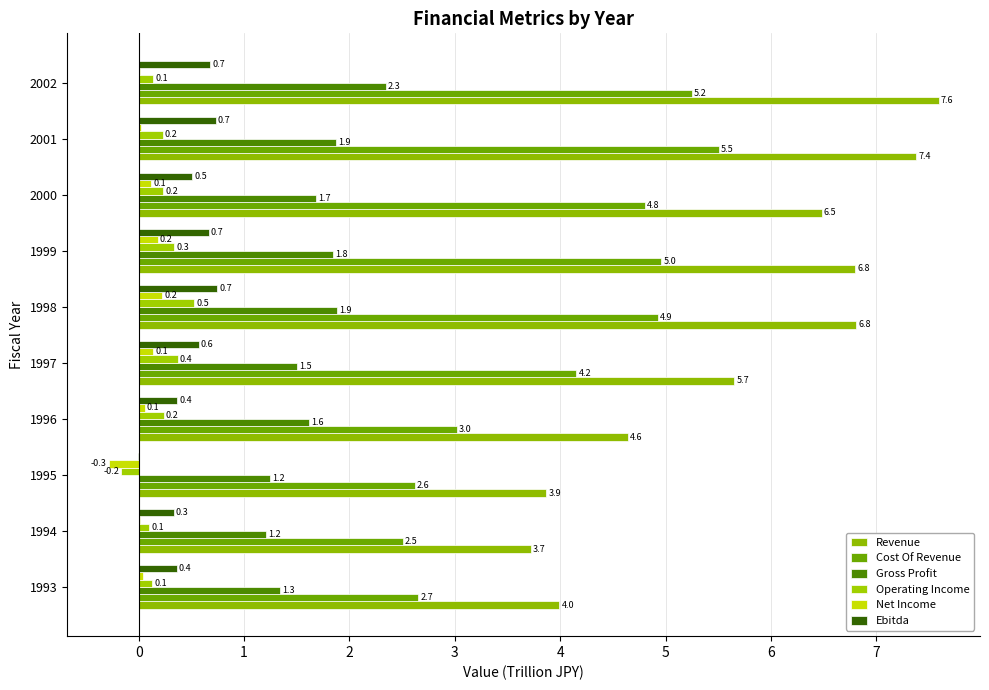

How many data points does each series have?

10